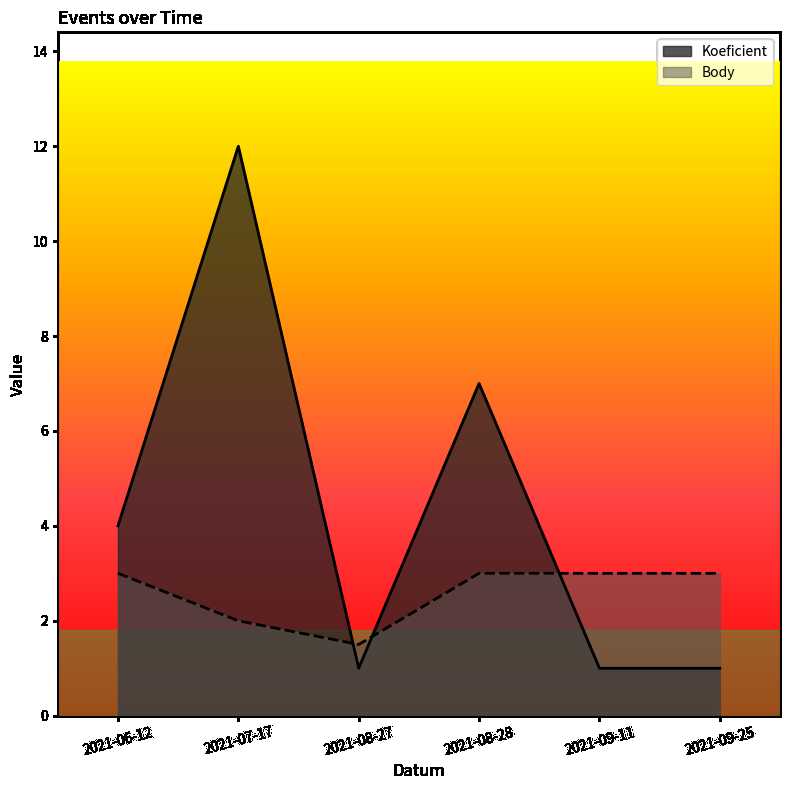

What is the label of the 4th point from the right?

2021-08-27